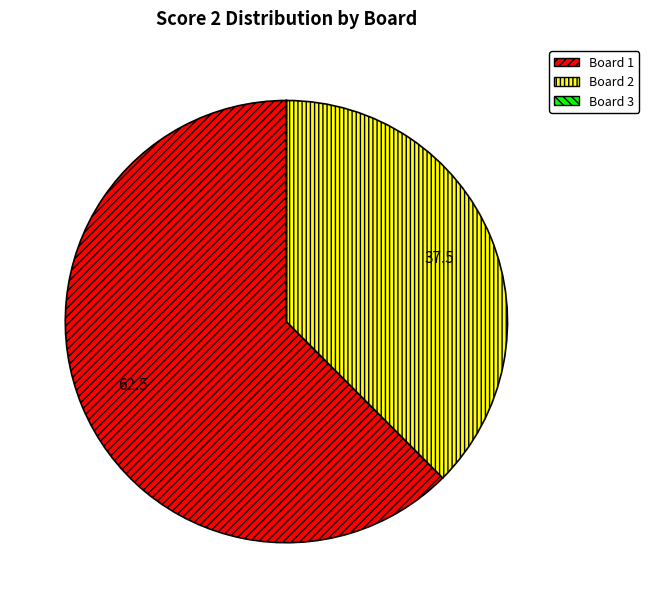

Combined, do Board 2 and Board 1 account for over 50%?

Yes